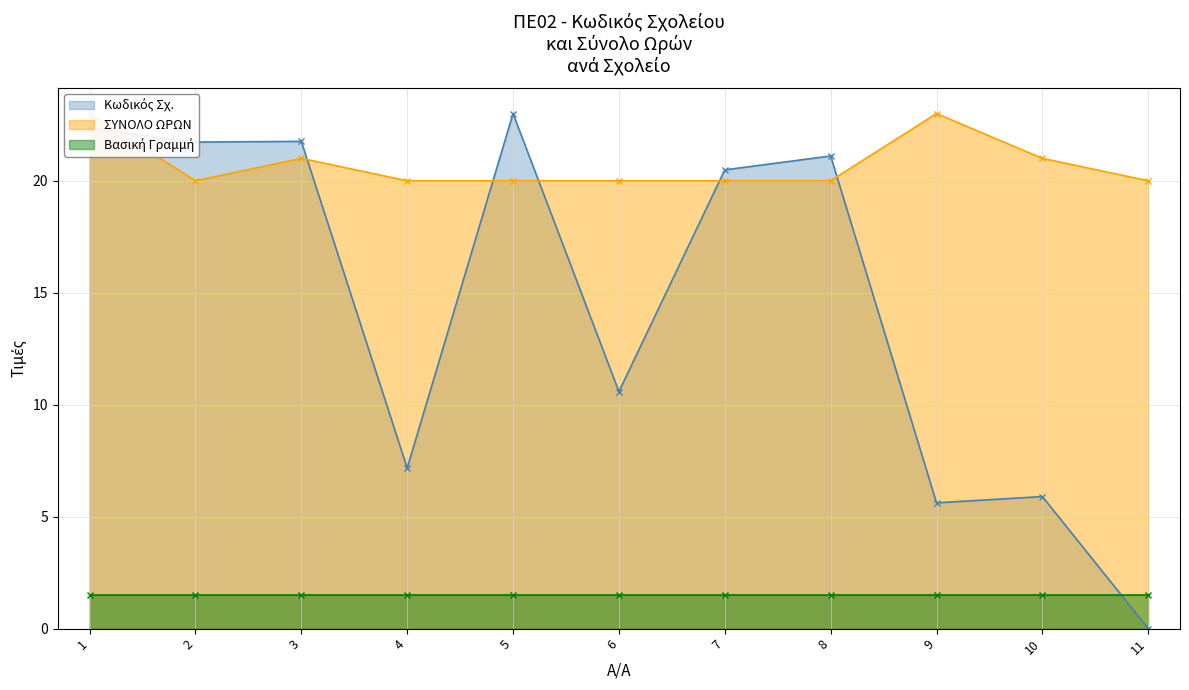

In ΣΥΝΟΛΟ ΩΡΩΝ, how many points are lower than both neighbors (excluding endpoints)?

1